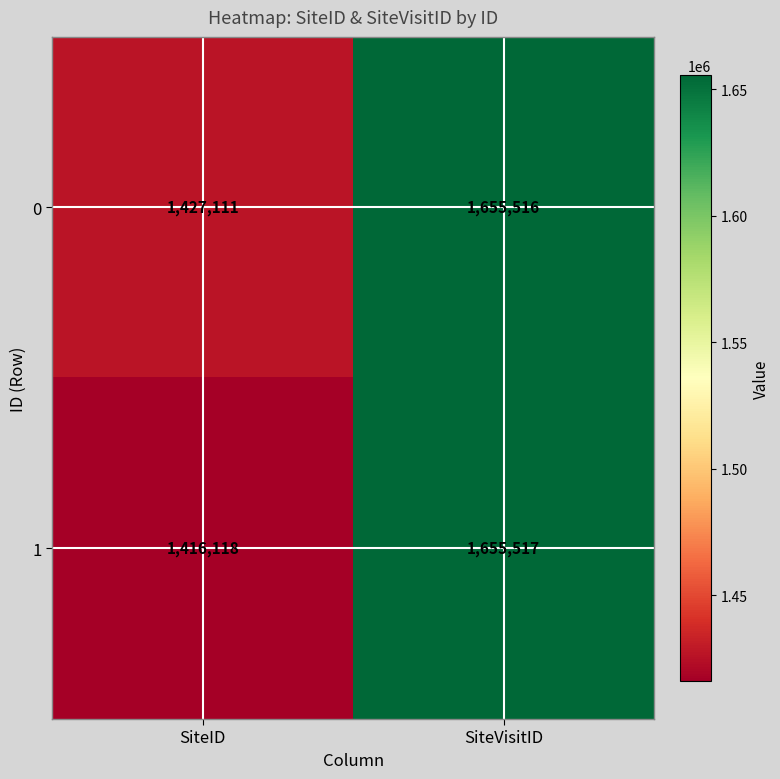

Reading left to right, list all the values displayed in this chart.

0: 1427111	1655516
1: 1416118	1655517